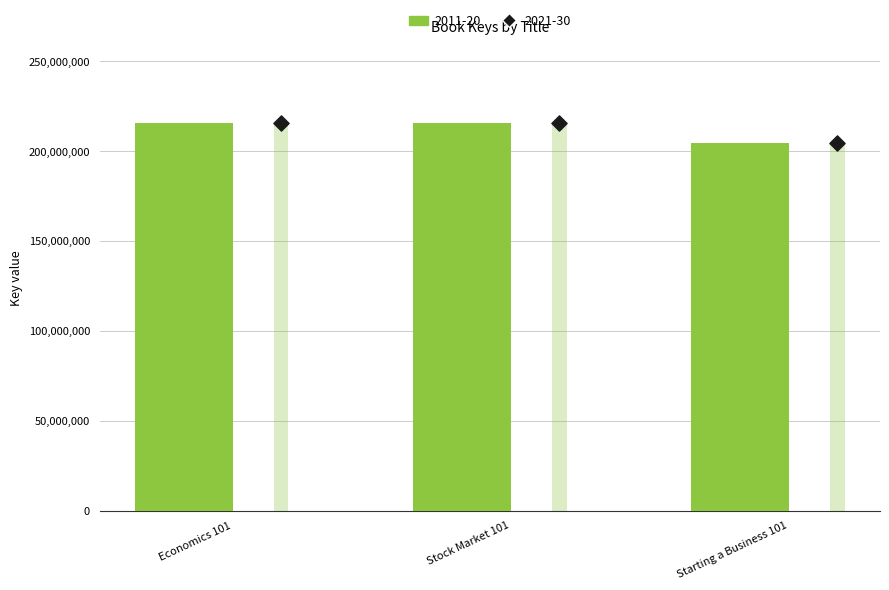

Which series contains the highest Y value?

2011-20